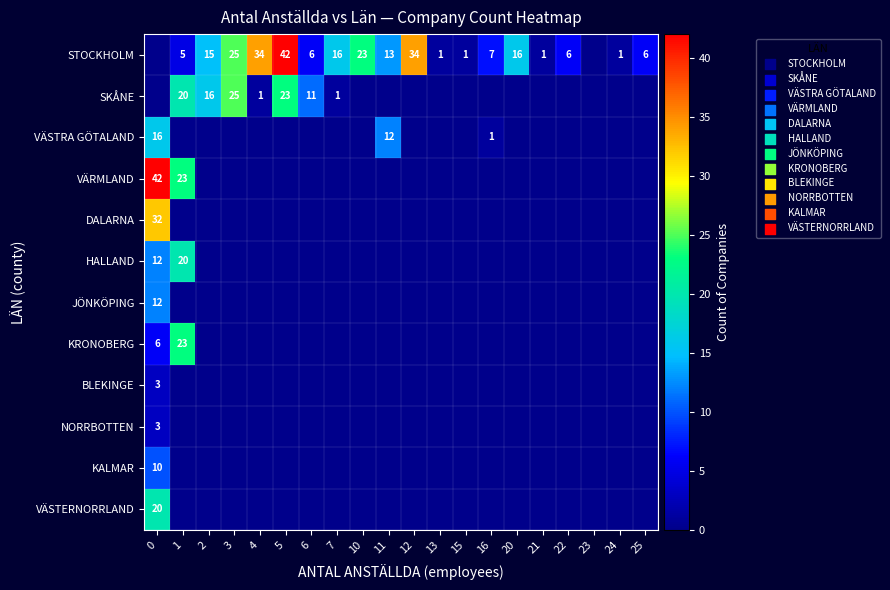

True or false: BLEKINGE has a value of 5 at 0.

False